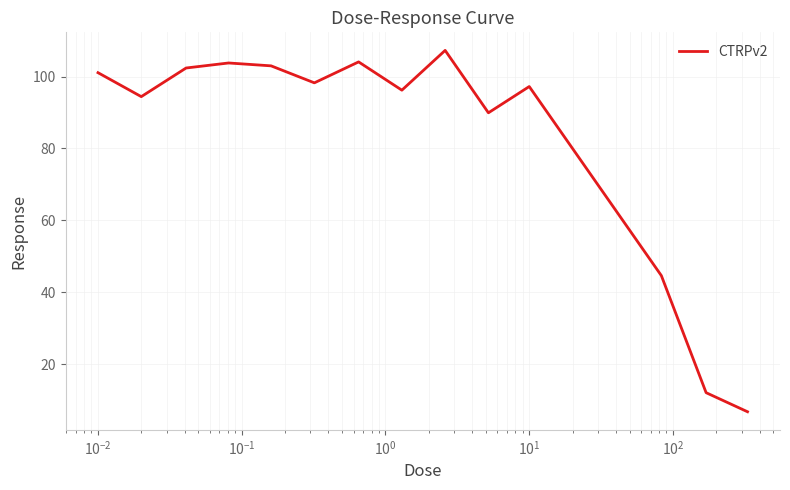

What is the maximum value shown in the chart?

107.3